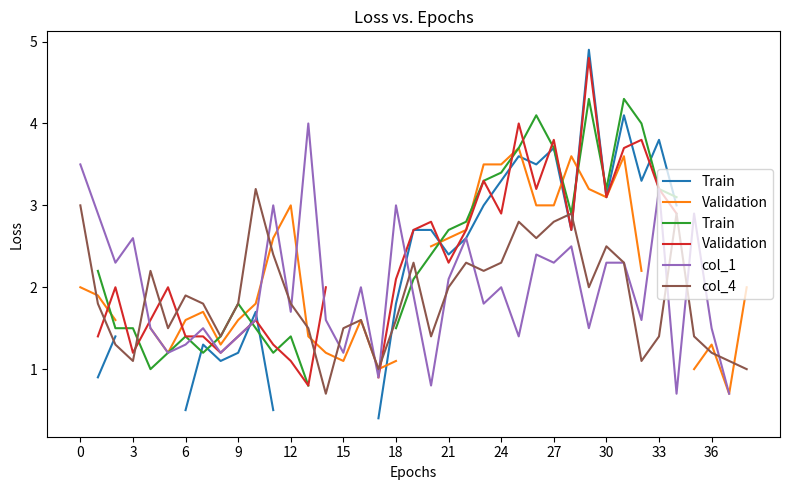

True or false: Validation and Train cross at least once.

True